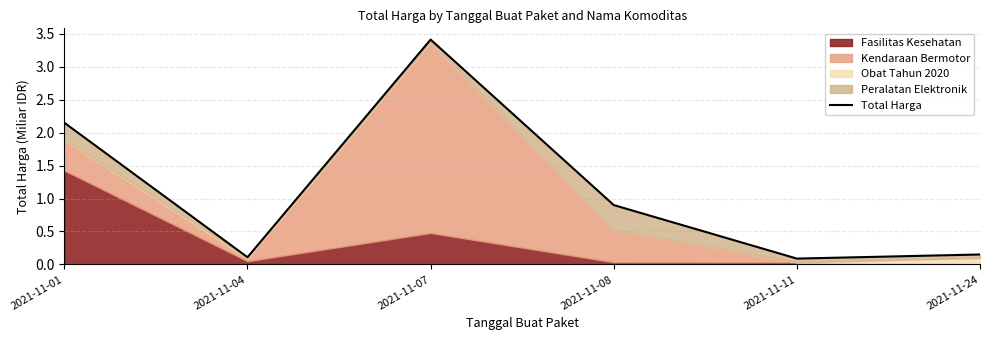

What is the smallest value displayed?

0.1